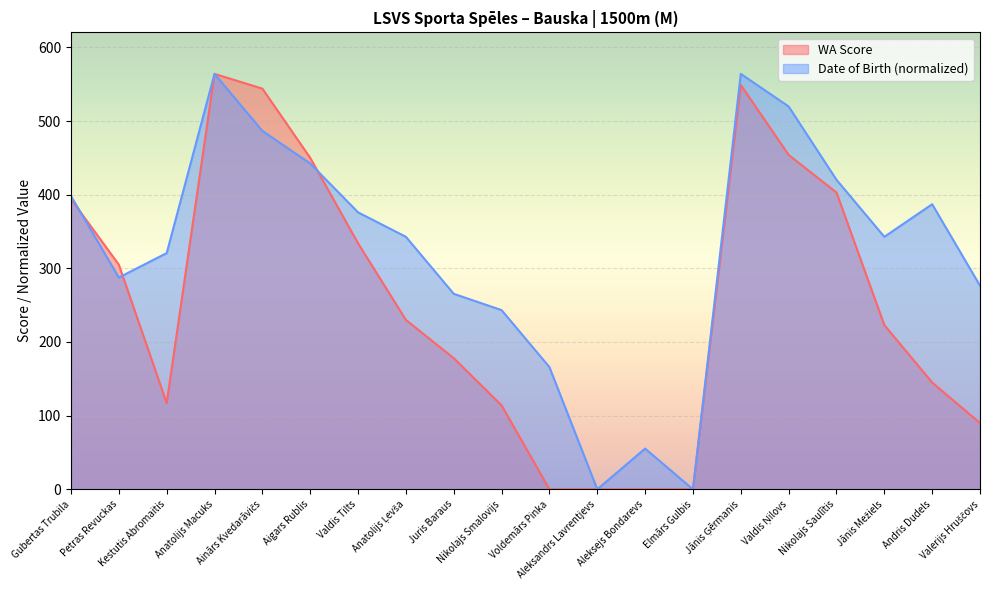

What is the maximum value shown in the chart?

564.0